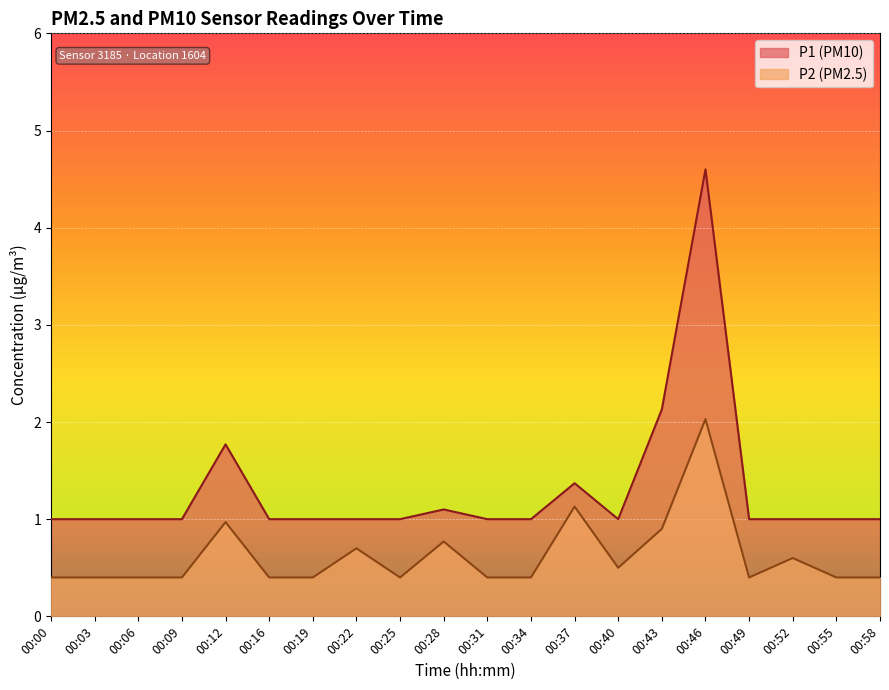

Reading left to right, what are all the values shown in this chart?

P1: 00:00=1.0	00:03=1.0	00:06=1.0	00:09=1.0	00:12=1.8	00:16=1.0	00:19=1.0	00:22=1.0	00:25=1.0	00:28=1.1	00:31=1.0	00:34=1.0	00:37=1.4	00:40=1.0	00:43=2.1	00:46=4.6	00:49=1.0	00:52=1.0	00:55=1.0	00:58=1.0
P2: 00:00=0.4	00:03=0.4	00:06=0.4	00:09=0.4	00:12=1.0	00:16=0.4	00:19=0.4	00:22=0.7	00:25=0.4	00:28=0.8	00:31=0.4	00:34=0.4	00:37=1.1	00:40=0.5	00:43=0.9	00:46=2.0	00:49=0.4	00:52=0.6	00:55=0.4	00:58=0.4